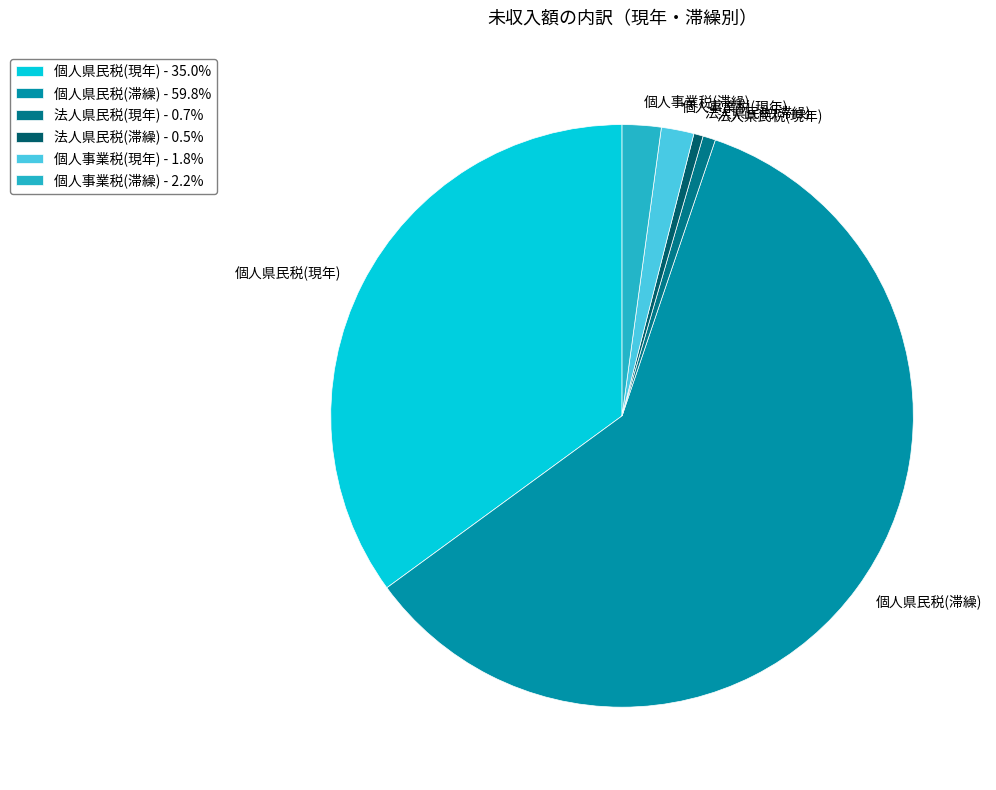

What is the ratio of the value at 個人県民税(現年) to the value at 個人事業税(現年)?

19.4